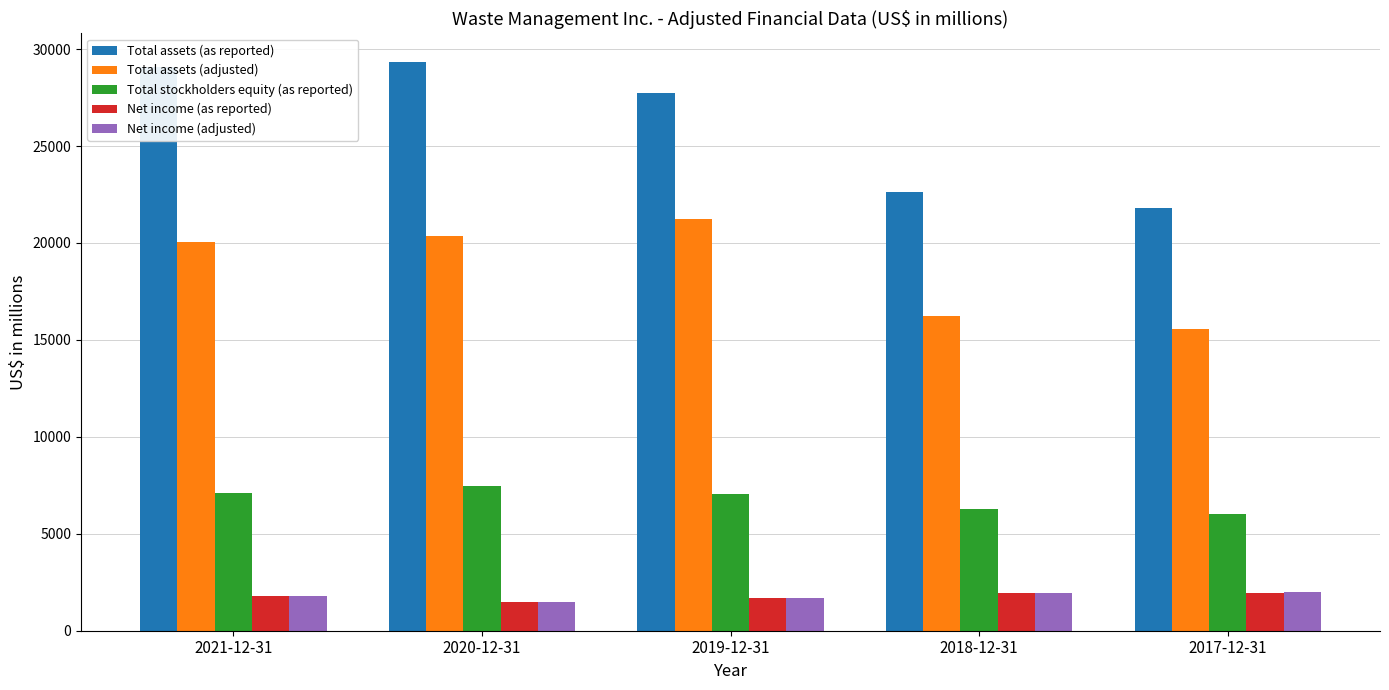

What is the maximum value shown in the chart?

29345